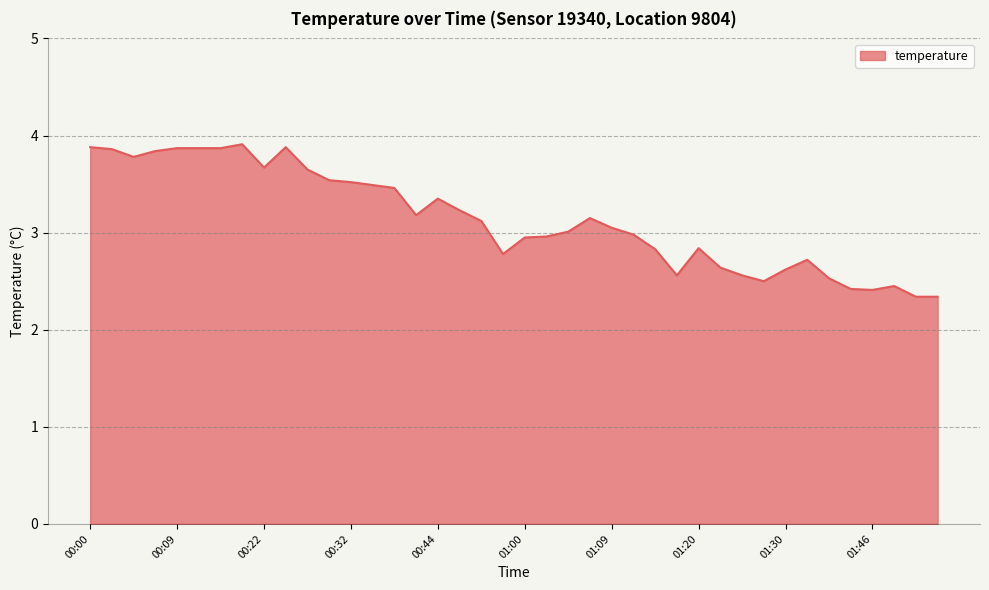

What is the maximum value shown in the chart?

3.9